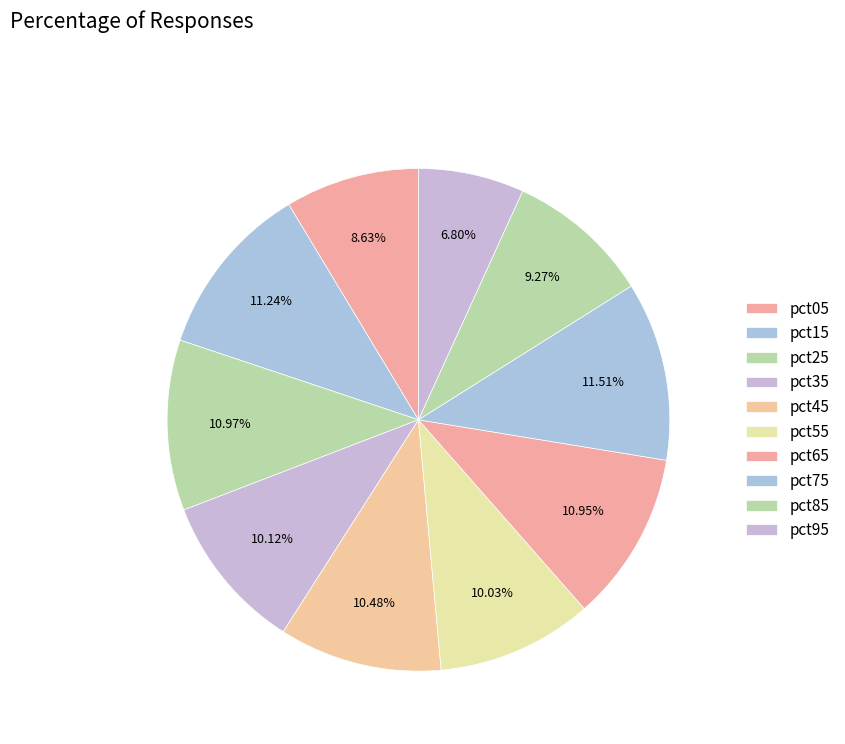

Is pct65 the majority of the pie?

No